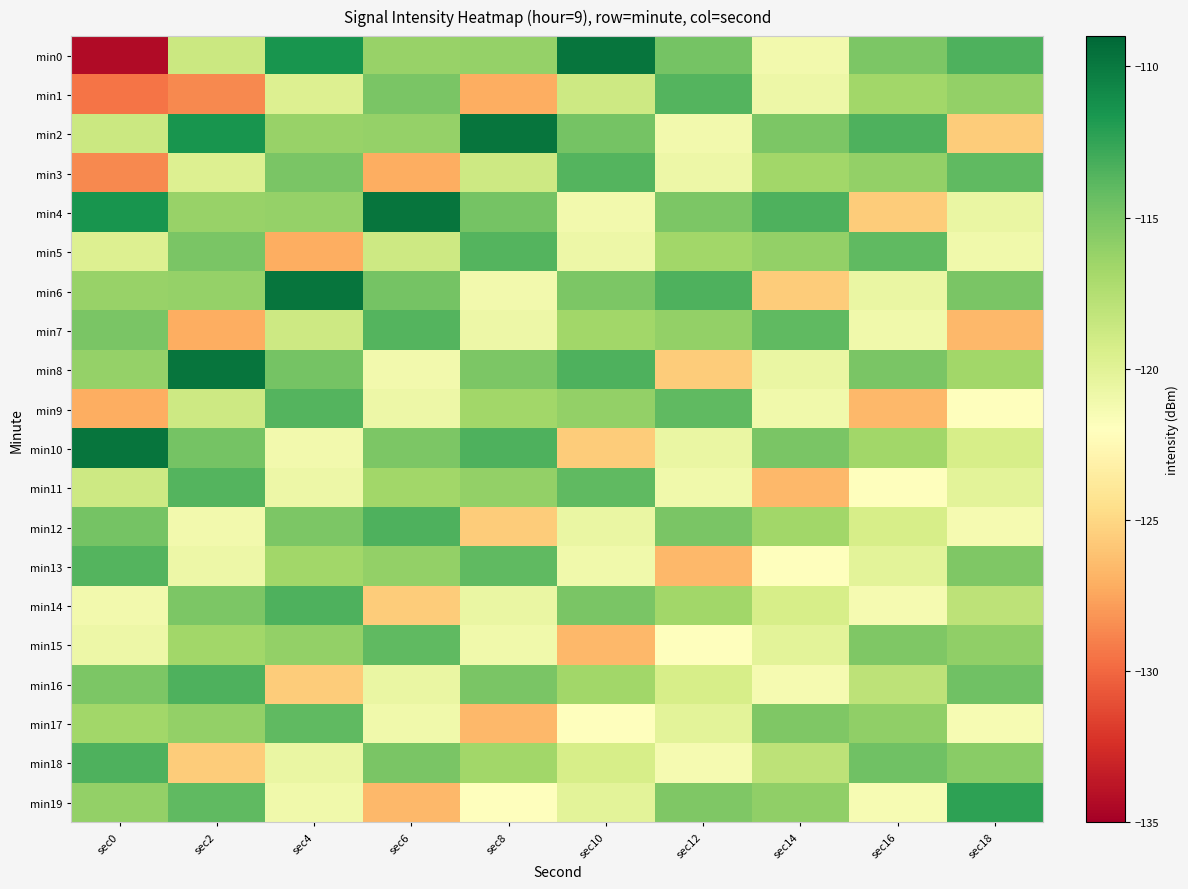

Which has a higher value, sec4 or sec18?

sec4